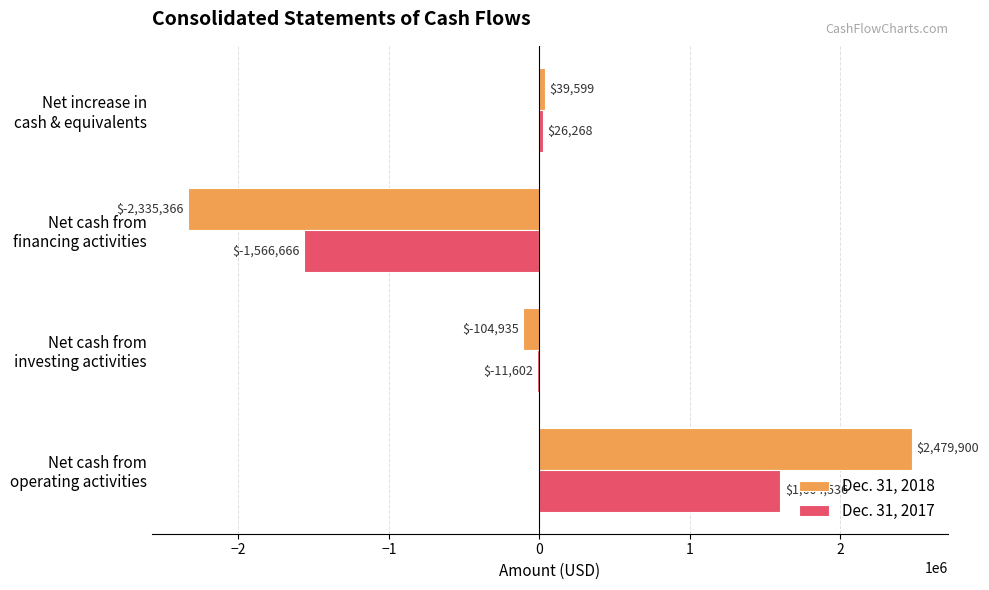

How many data points does each series have?

4